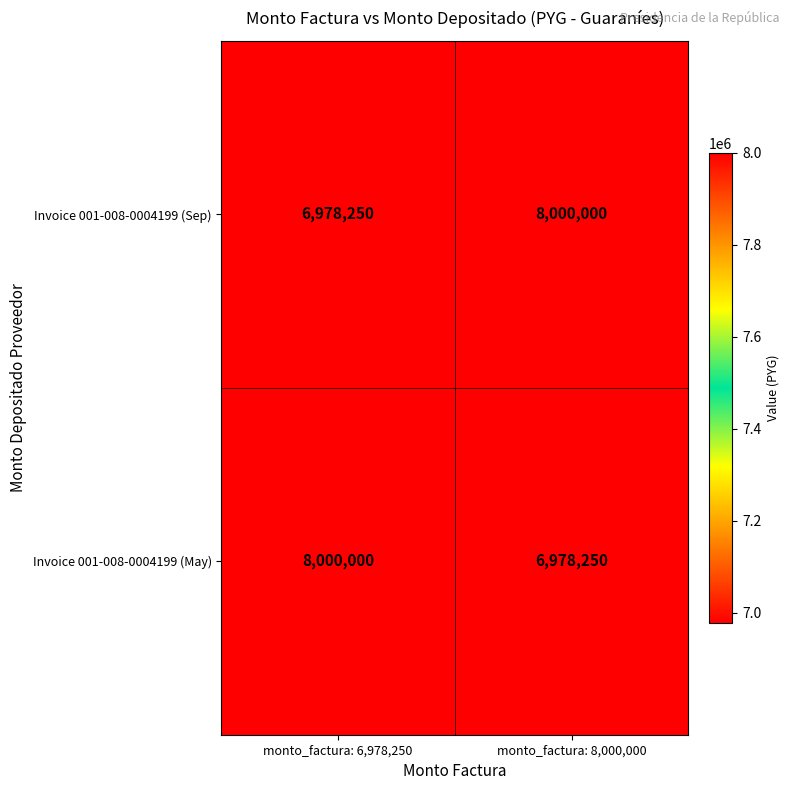

The value of Invoice 001-008-0004199 (Sep) at monto_factura: 8,000,000 is 13472092. True or false?

False